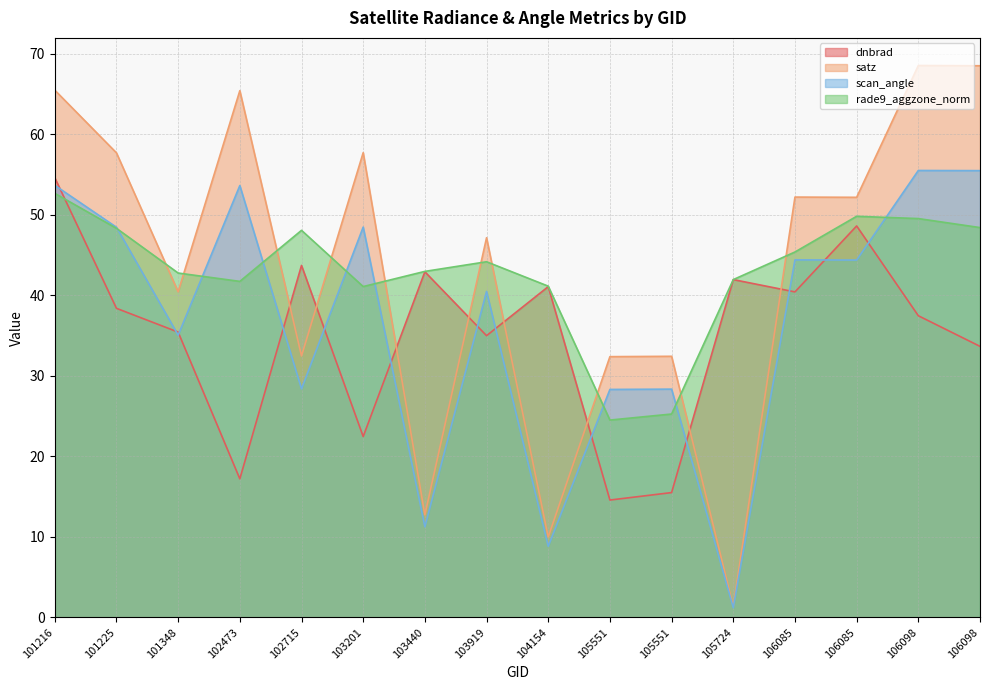

What is the total value across all series at 101216?

226.5